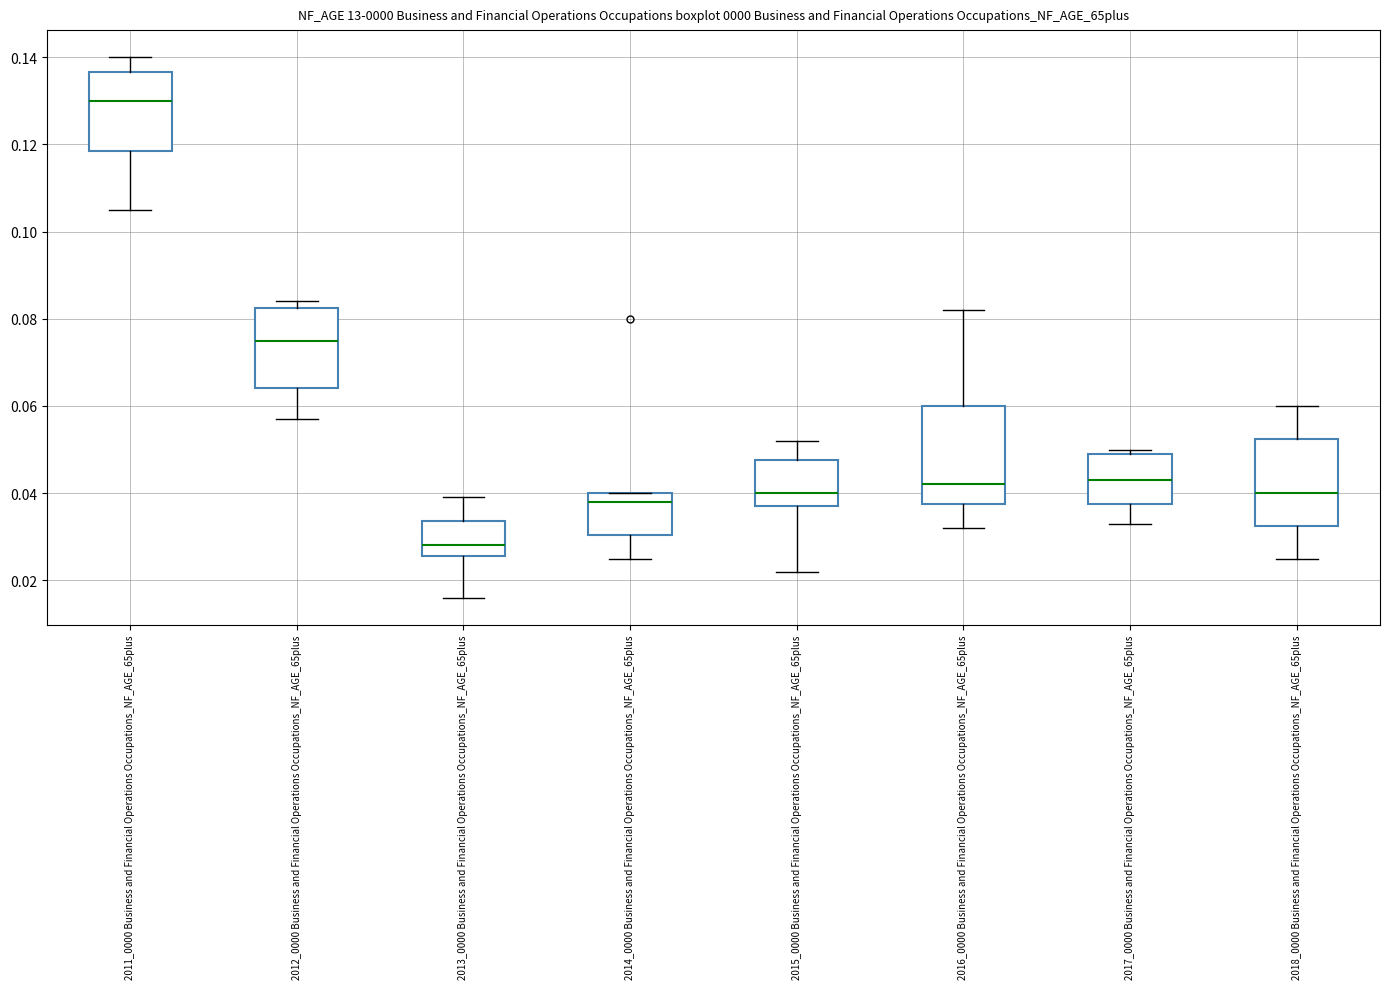

Reading left to right, read every box against the y-axis: the position of its median line, the range the box covers, and the ends of its whiskers. The values are not printed on the chart, so give them approximately, as read against the axis.

2011_0000 Business and Financial Operations Occupations_NF_AGE_65plus: median 0.130, box 0.118 to 0.136, whiskers 0.106 to 0.140
2012_0000 Business and Financial Operations Occupations_NF_AGE_65plus: median 0.076, box 0.064 to 0.082, whiskers 0.058 to 0.084
2013_0000 Business and Financial Operations Occupations_NF_AGE_65plus: median 0.028, box 0.026 to 0.034, whiskers 0.016 to 0.040
2014_0000 Business and Financial Operations Occupations_NF_AGE_65plus: median 0.038, box 0.030 to 0.040, whiskers 0.026 to 0.040
2015_0000 Business and Financial Operations Occupations_NF_AGE_65plus: median 0.040, box 0.038 to 0.048, whiskers 0.022 to 0.052
2016_0000 Business and Financial Operations Occupations_NF_AGE_65plus: median 0.042, box 0.038 to 0.060, whiskers 0.032 to 0.082
2017_0000 Business and Financial Operations Occupations_NF_AGE_65plus: median 0.044, box 0.038 to 0.050, whiskers 0.034 to 0.050 (just above the box's upper edge)
2018_0000 Business and Financial Operations Occupations_NF_AGE_65plus: median 0.040, box 0.032 to 0.052, whiskers 0.026 to 0.060